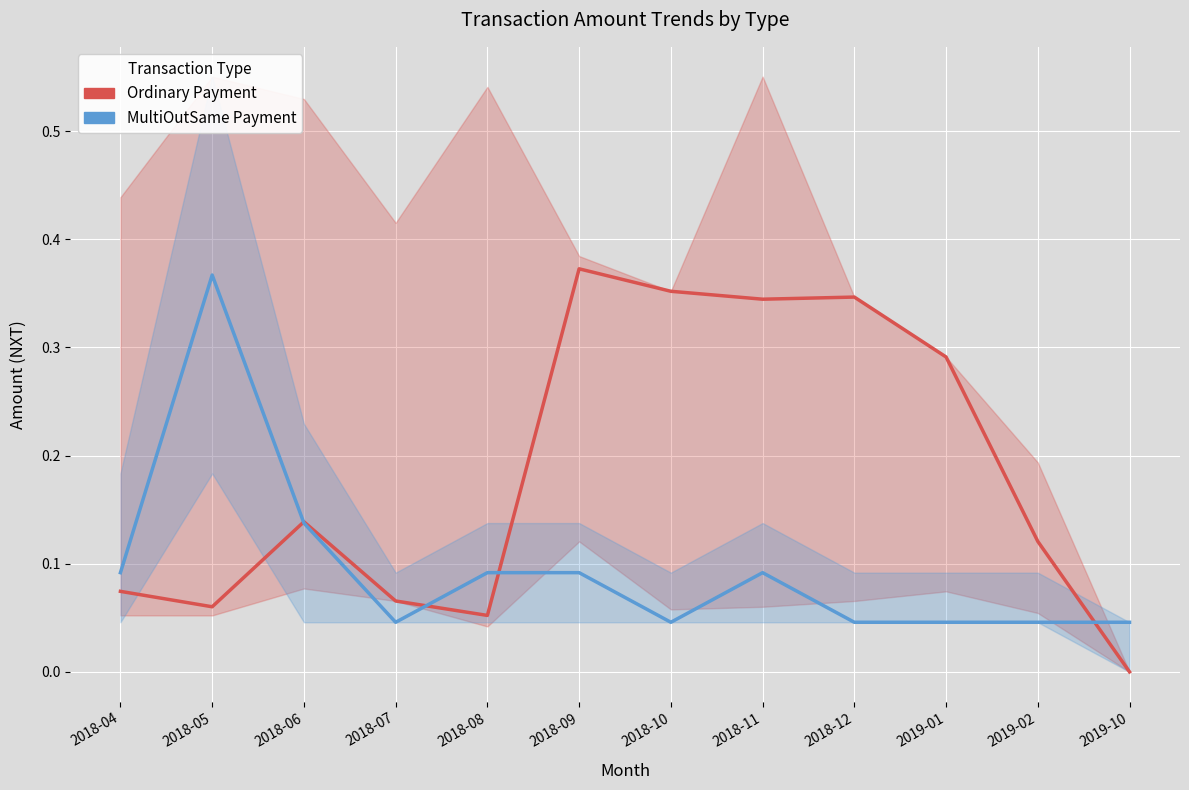

Which has a higher value, 2018-12 or 2018-07?

2018-12